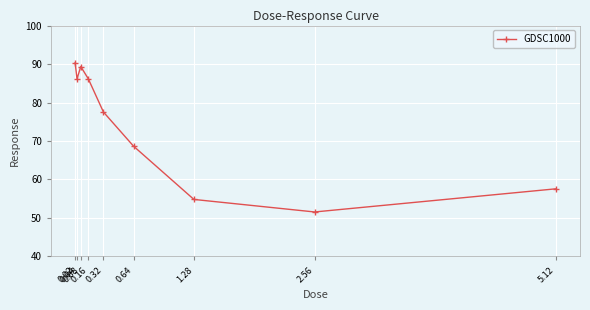

Does the chart display data point markers on the line(s)?

Yes